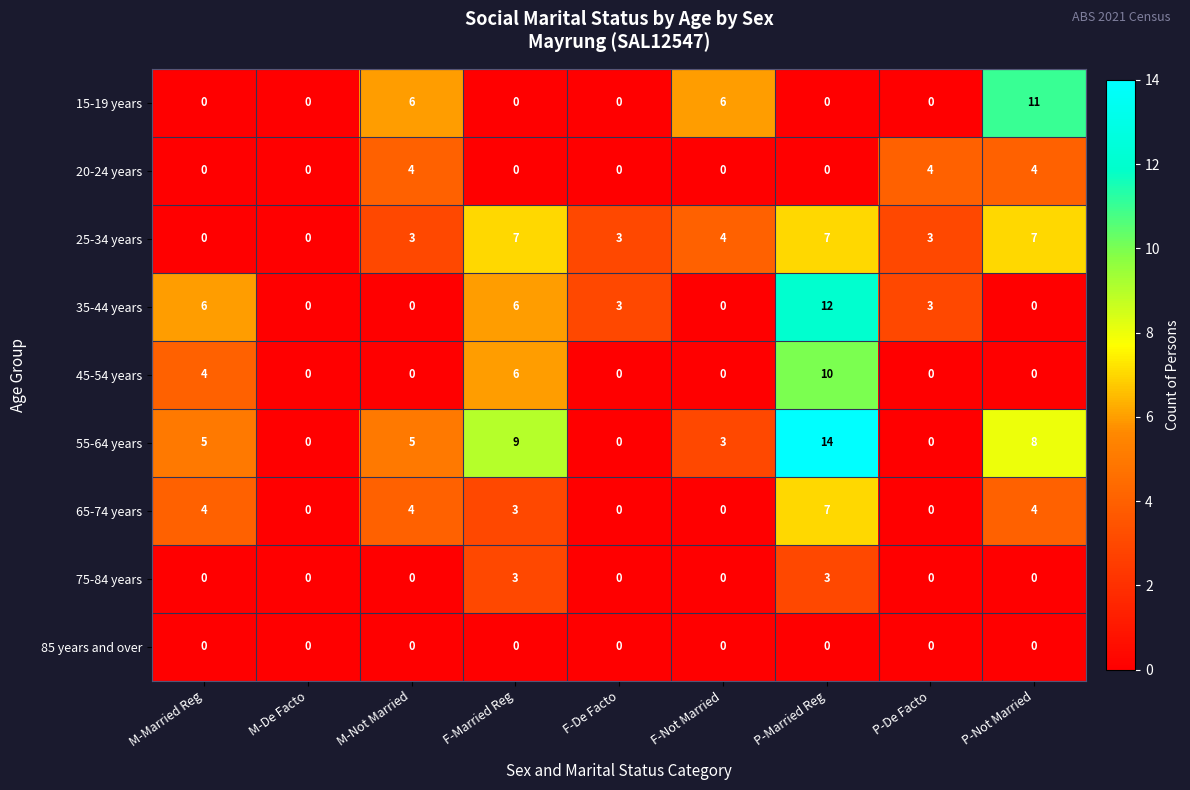

Which series changed the most between M-Not Married and P-Not Married?

15-19 years